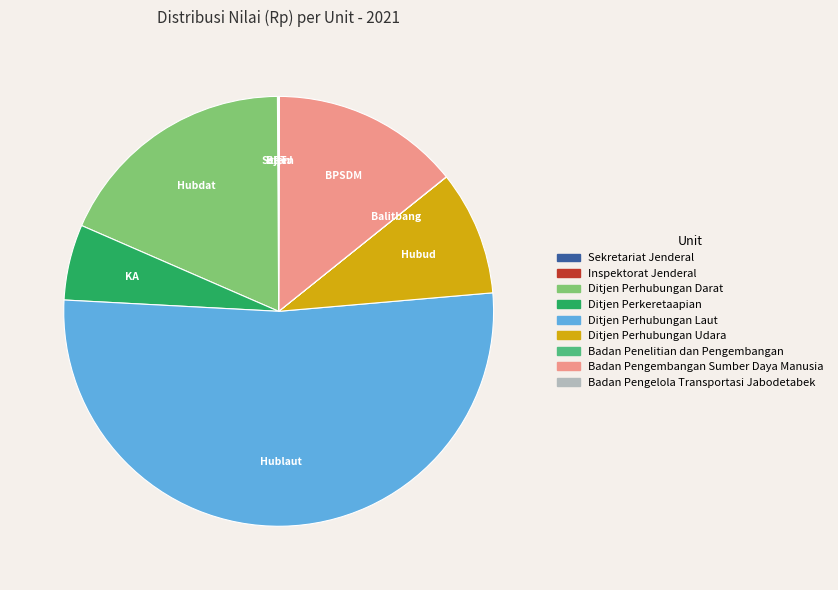

Which category accounts for the majority?

Ditjen Perhubungan Laut